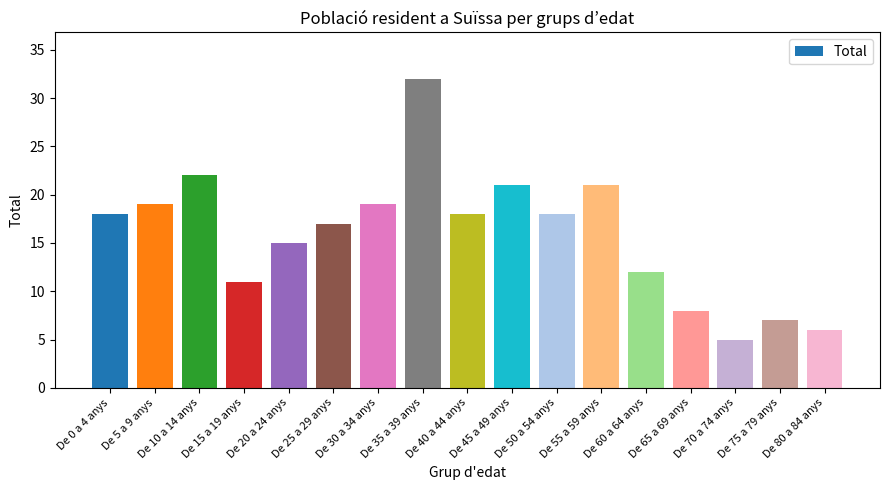

What is the maximum value shown in the chart?

32